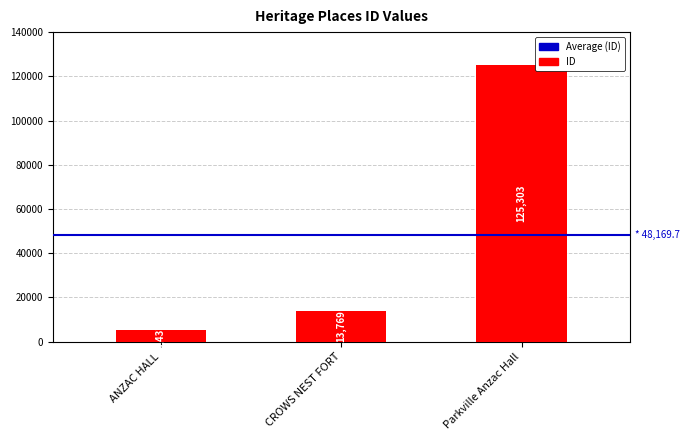

How many data points are less than 13769?

1